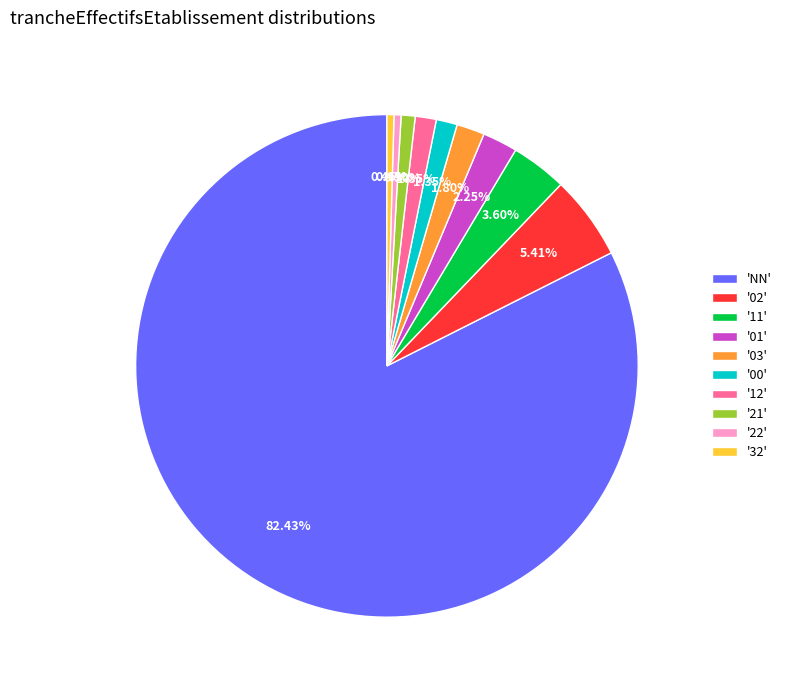

What is the ratio of the value at '11' to the value at '03'?

2.0